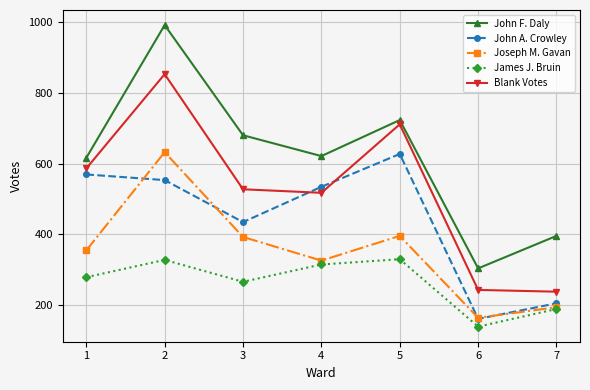

What is the average value of the Joseph M. Gavan series?

351